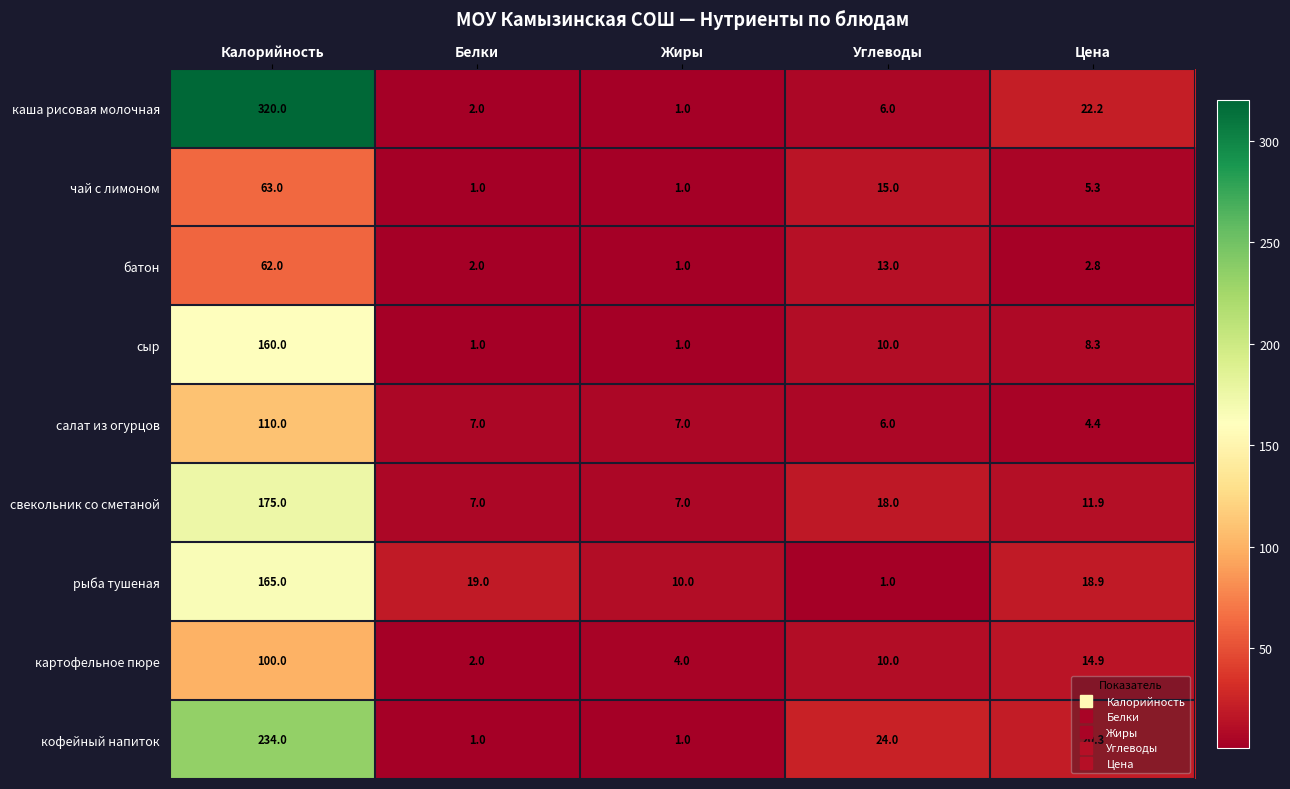

What is the difference between the second highest and second lowest values in the сыр series?

9.0